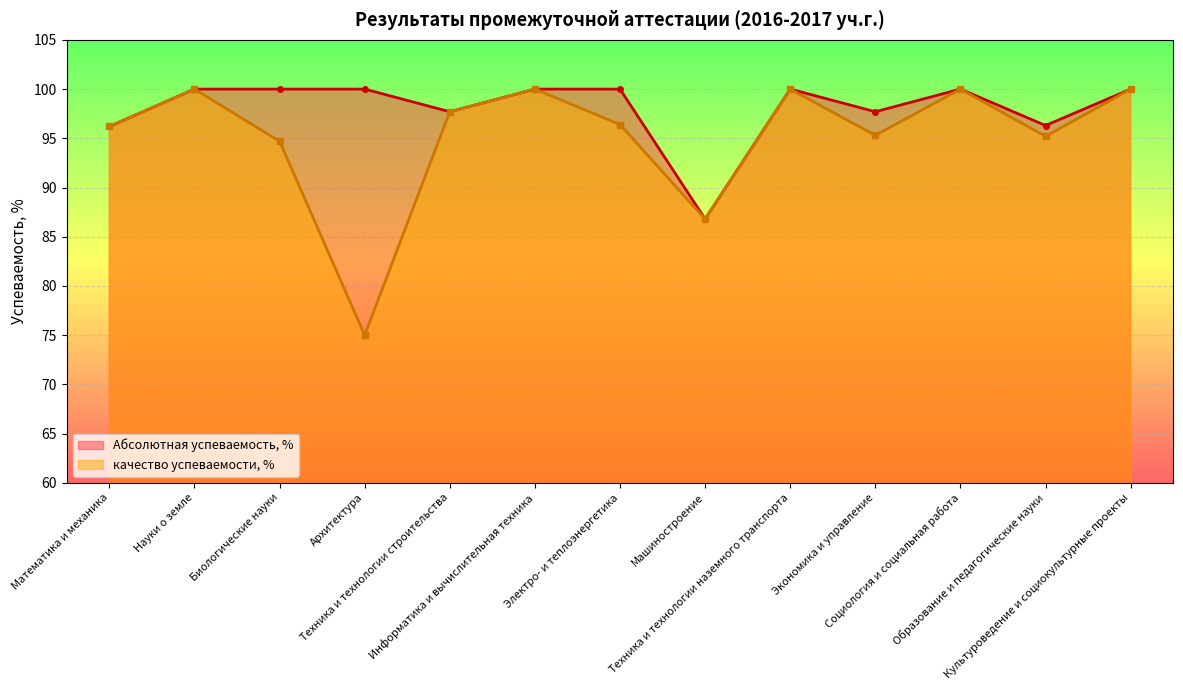

At which category does качество успеваемости, % reach its first local peak?

Науки о земле